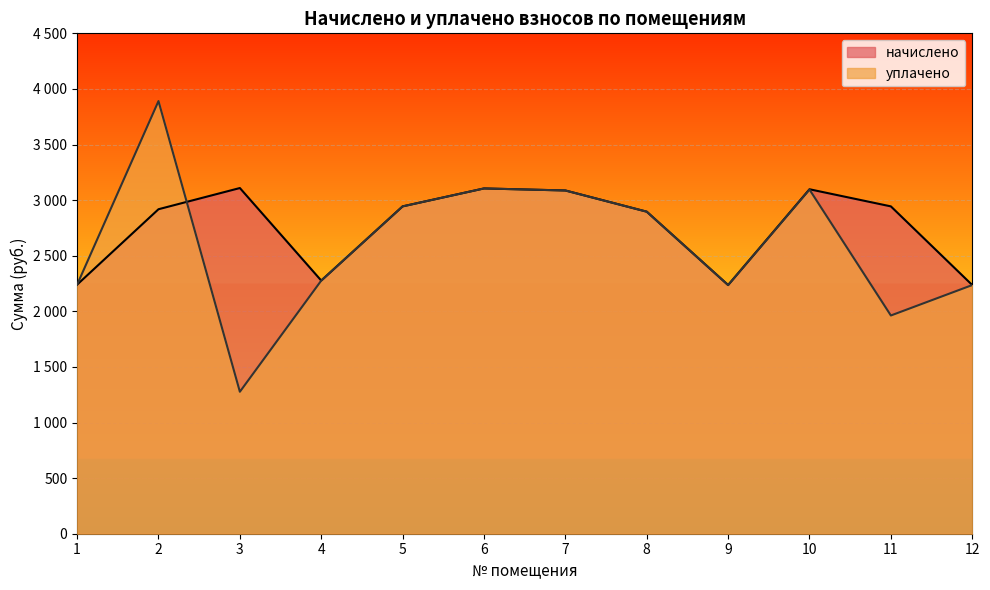

Reading left to right, extract all data points from this chart.

начислено: 1=2239.9	2=2918.1	3=3108.8	4=2276.6	5=2943.8	6=3105.1	7=3086.8	8=2896.1	9=2236.3	10=3097.8	11=2943.8	12=2236.3
уплачено: 1=2239.9	2=3890.8	3=1276.8	4=2276.6	5=2943.8	6=3105.1	7=3086.8	8=2896.1	9=2236.3	10=3094.9	11=1962.5	12=2236.3